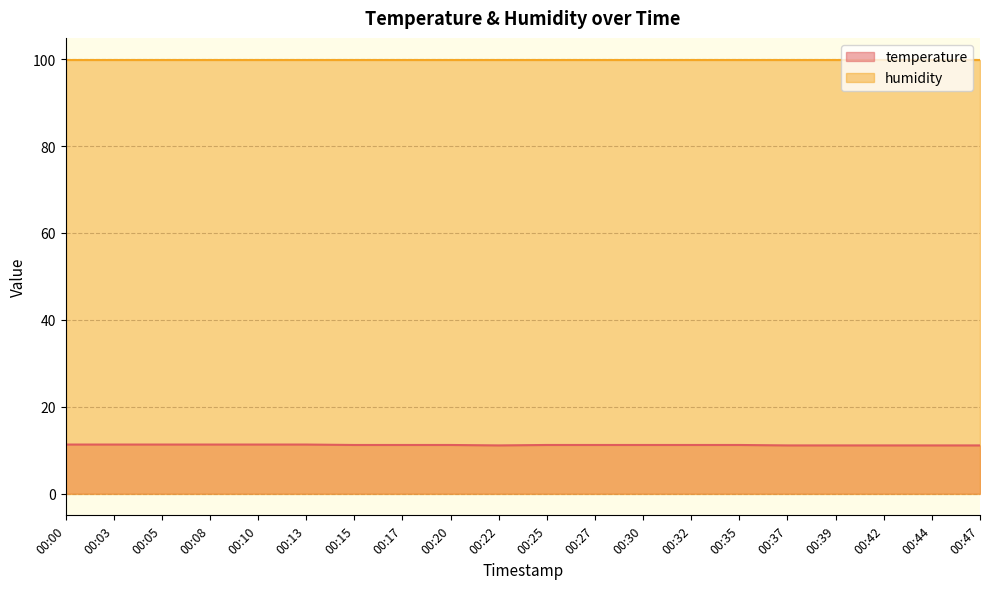

What is the approximate value at 00:30?

11.2